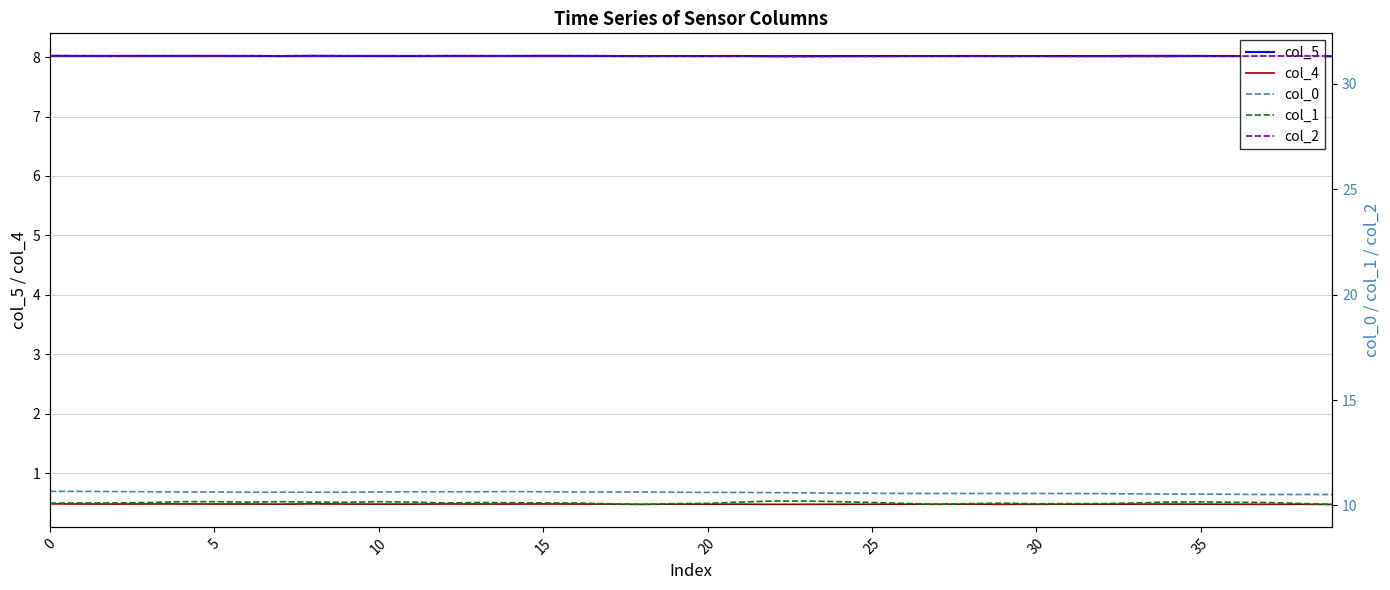

What is the maximum value shown in the chart?

31.3